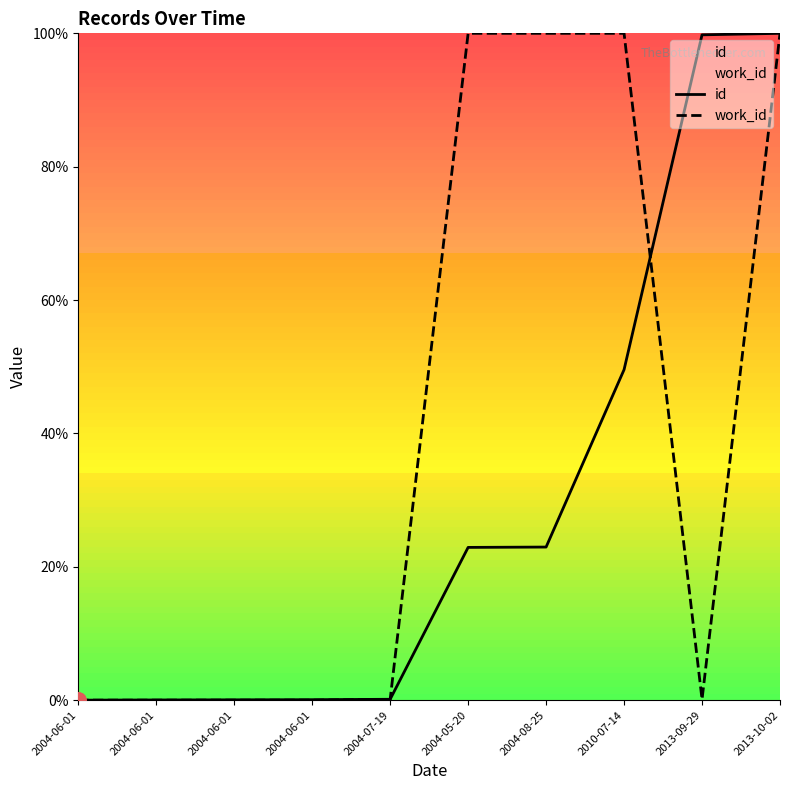

Which series reaches the maximum Y coordinate?

id